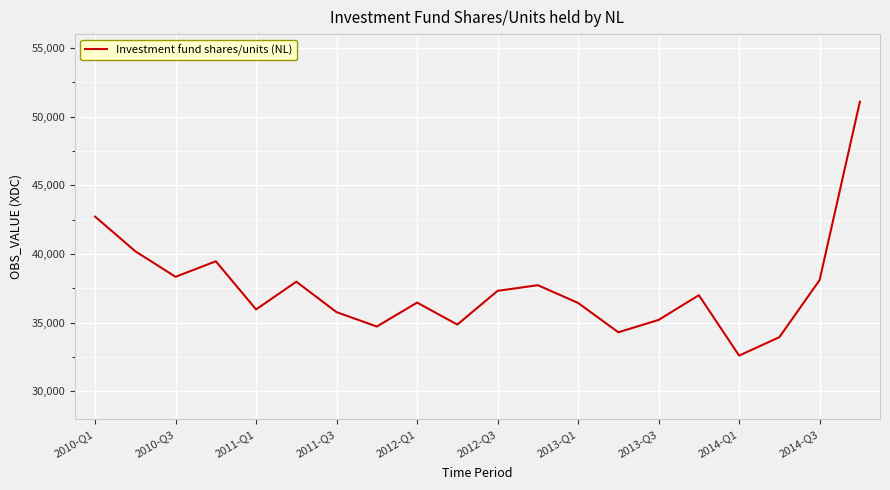

What is the difference between the maximum and minimum values?

18472